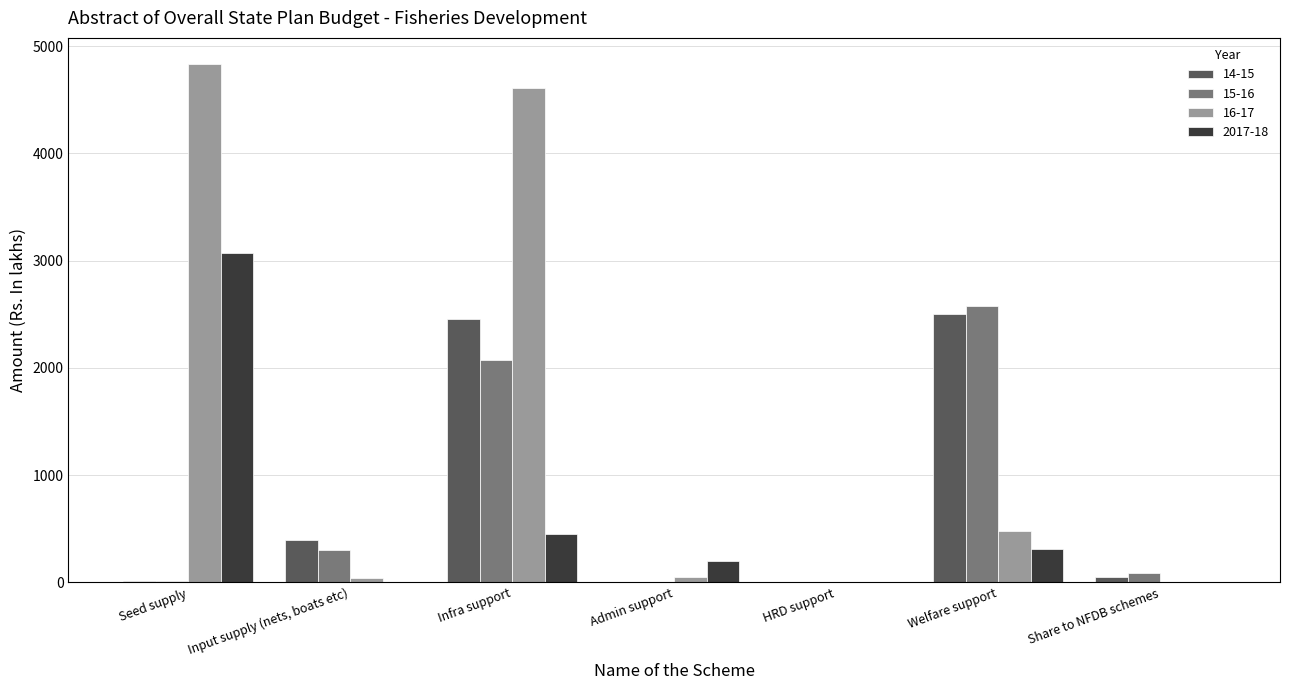

How many series are shown in this chart?

4